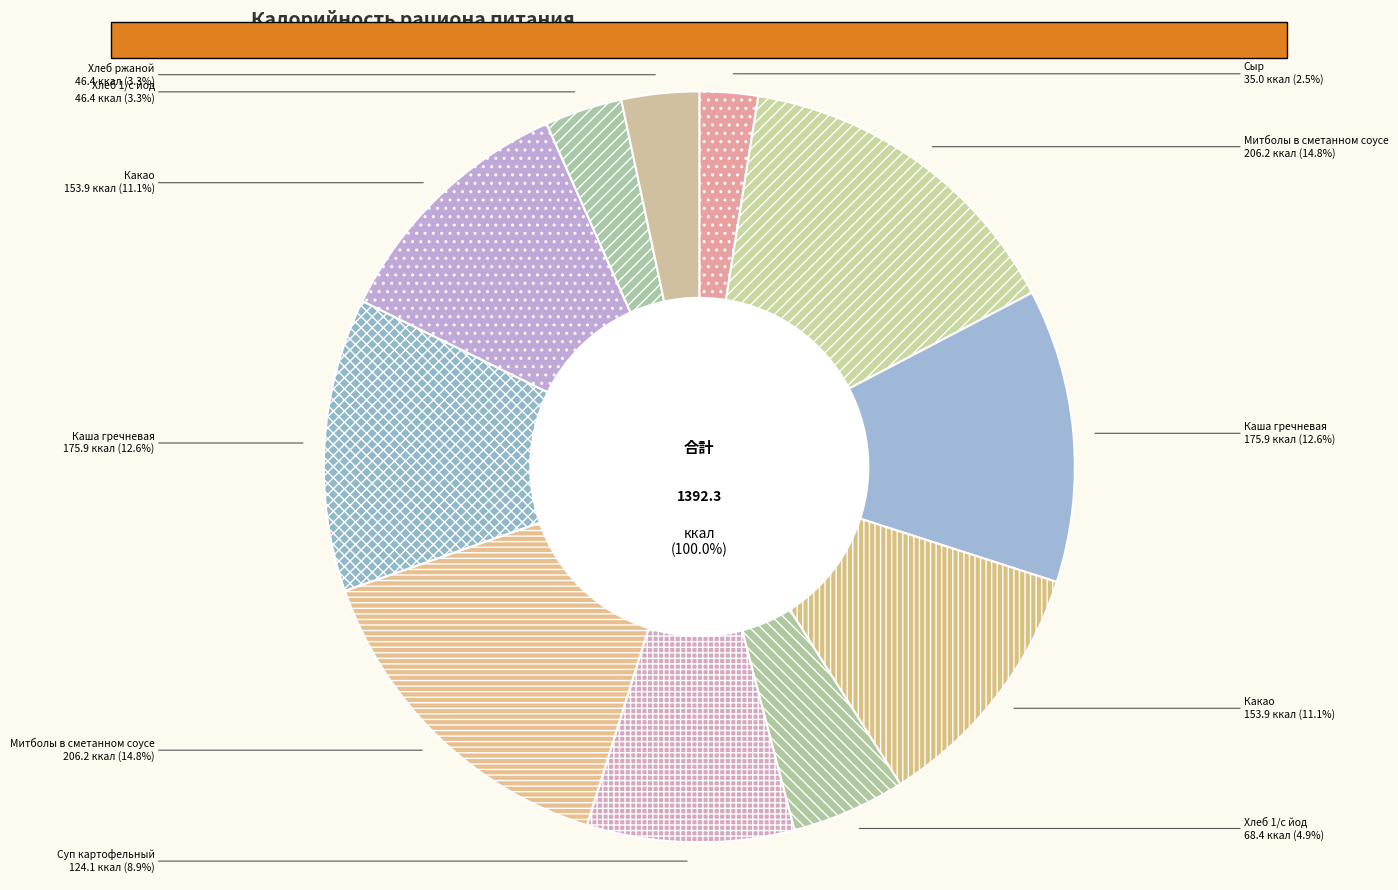

Does Какао (Обед) represent more than half of the total?

No